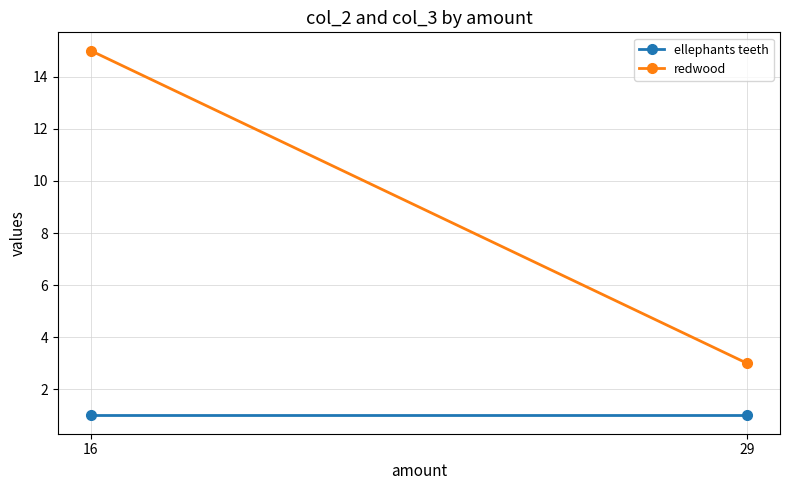

What is the value of the ellephants teeth point at the 1st from the left?

1